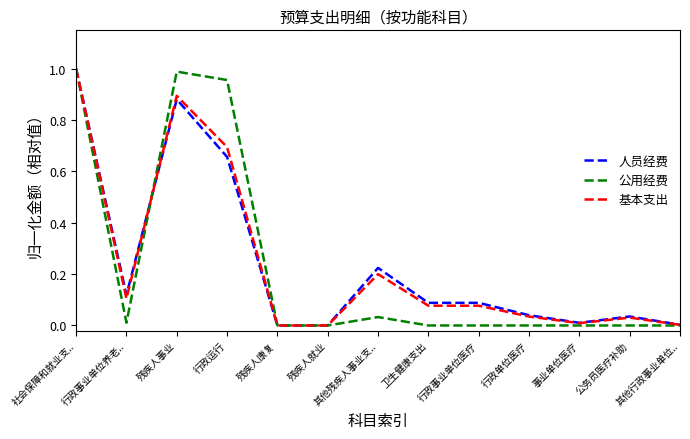

What are all the series names shown in the legend?

人员经费, 公用经费, 基本支出